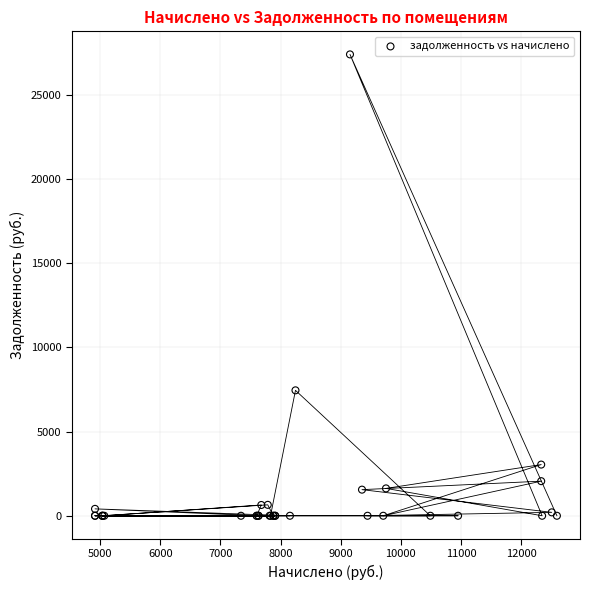

What Y value in the scatter plot is closest to 13708?

7453.6